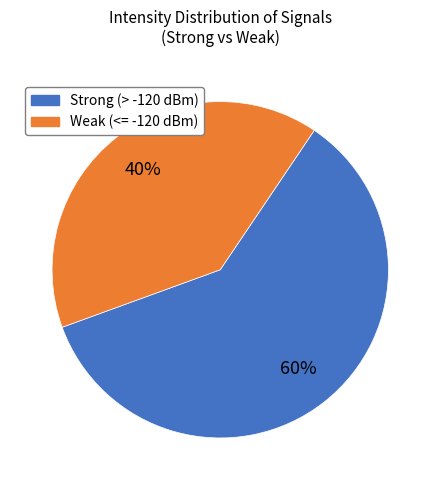

How many segments does this pie chart have?

2